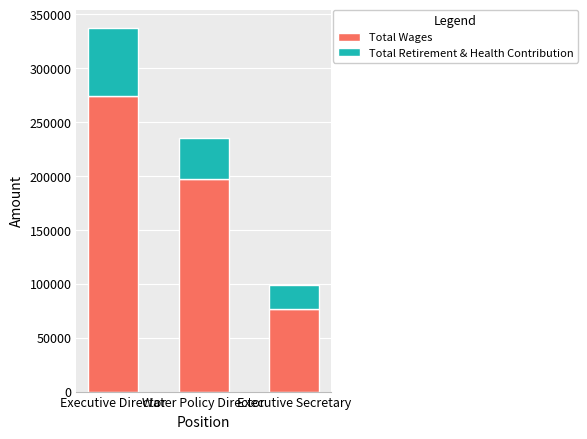

What is the difference between the second highest and minimum values in the Total Wages series?

120811